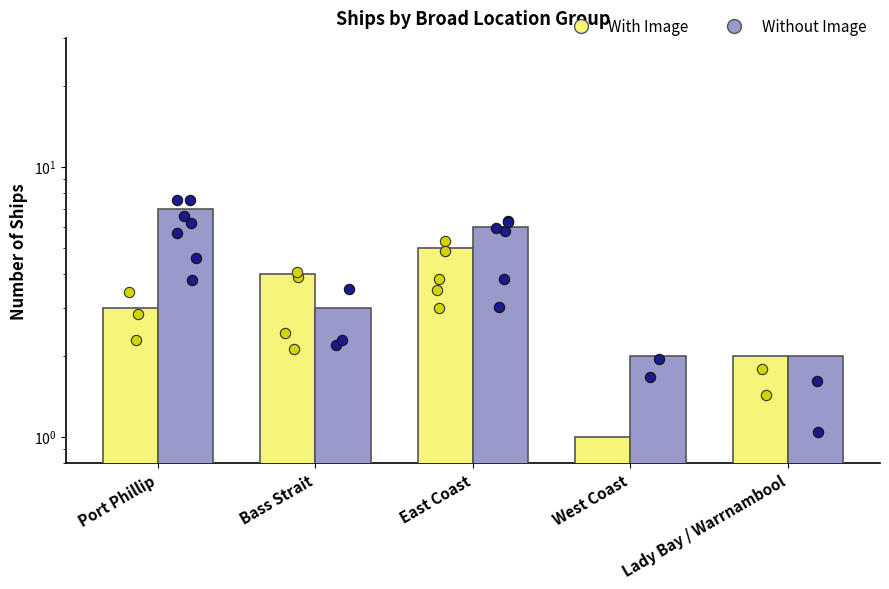

What are all the series names shown in the legend?

With Image, Without Image